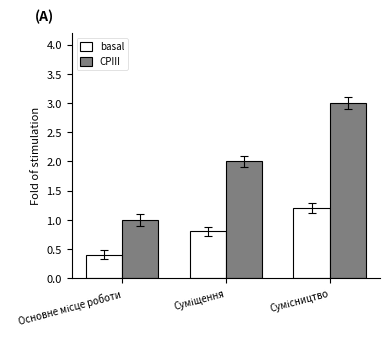

What is the difference between the maximum and minimum values in the CPIII series?

2.0